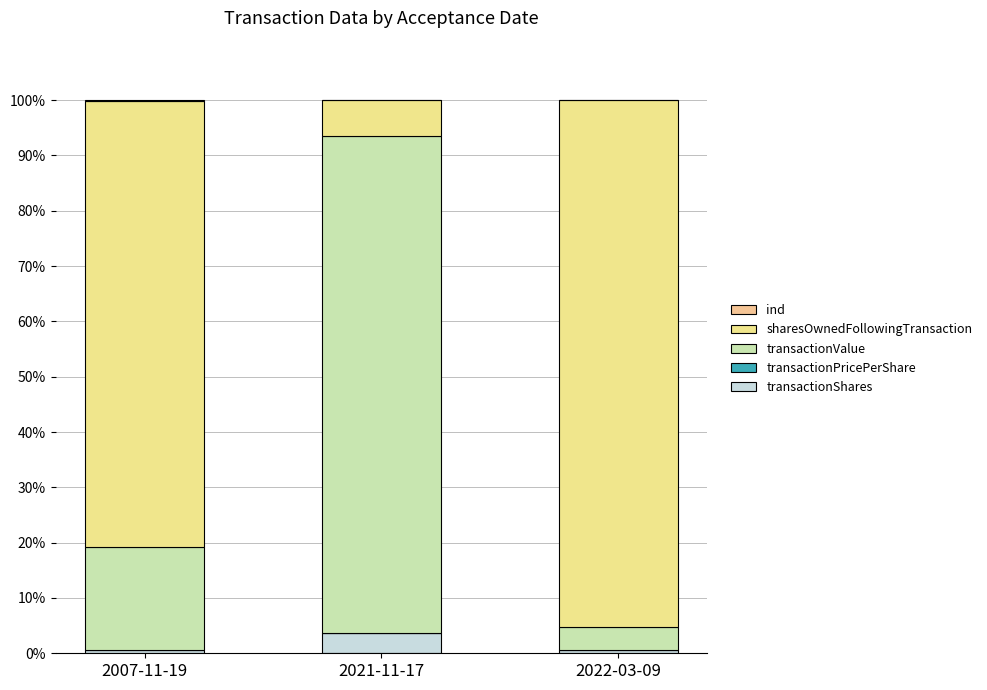

Are the bars horizontal?

No